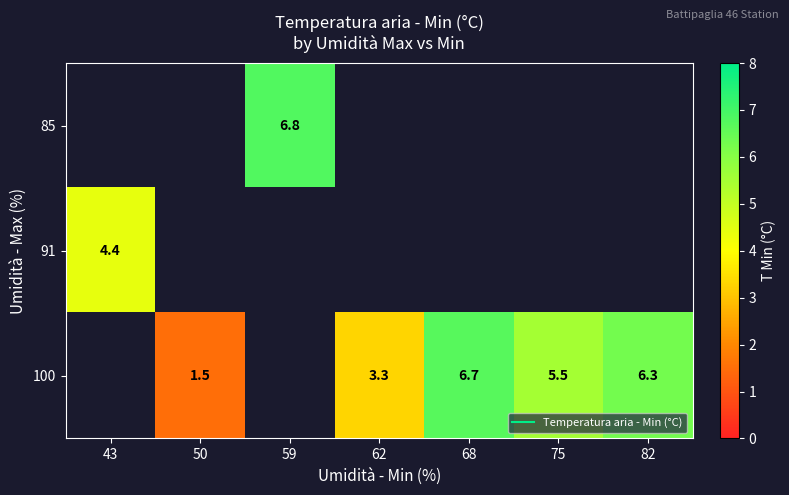

How many categories are shown in the chart?

7